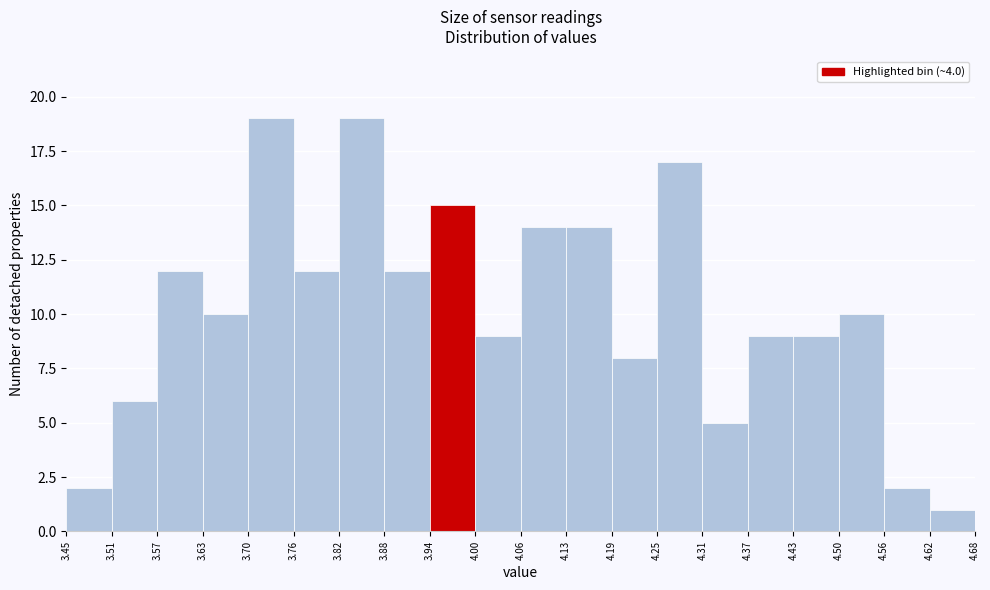

How tall is the bar that spans 4.56 to 4.62 on the x-axis? The values are not printed on the chart, so give them approximately, as read against the axis.

2